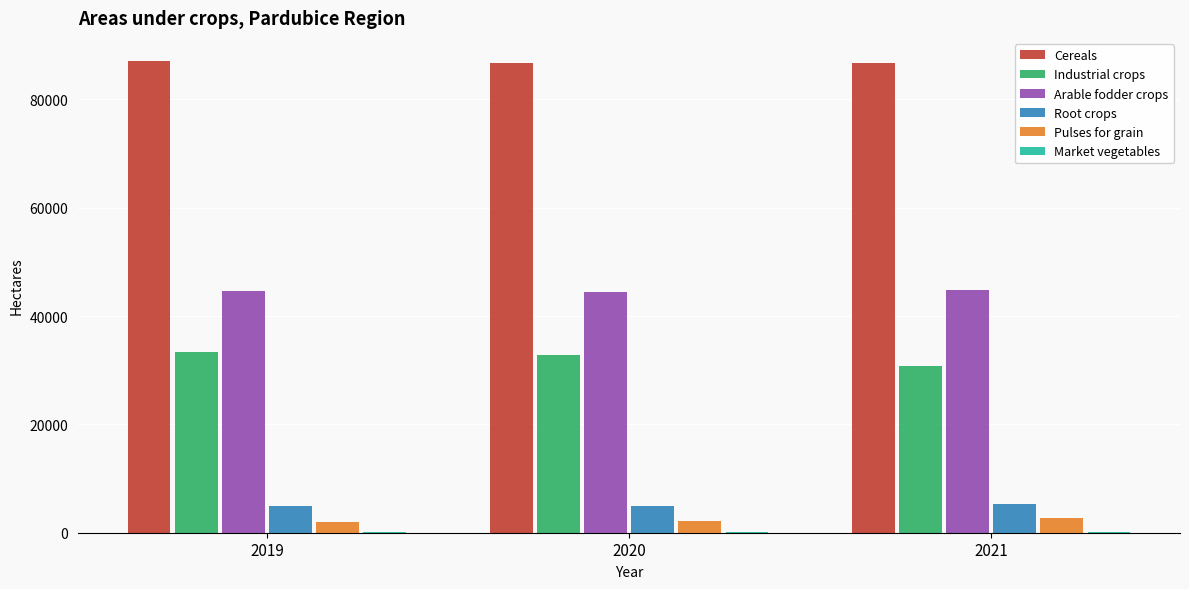

What is the sum of all Industrial crops values?

96958.7